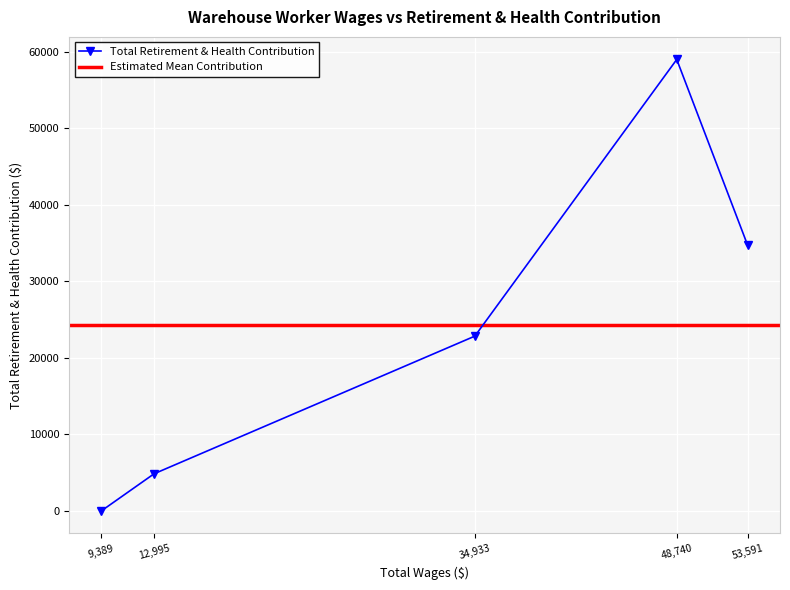

True or false: the data shows 87595 at 48740.

False